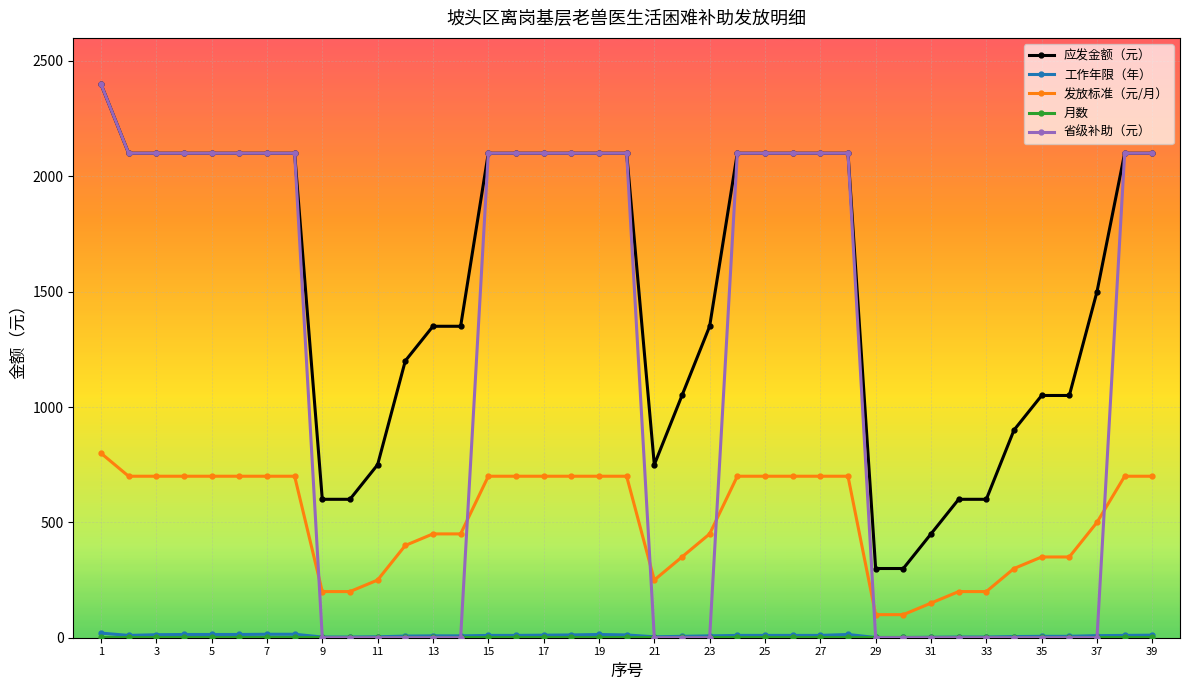

What is the maximum value shown in the chart?

2400